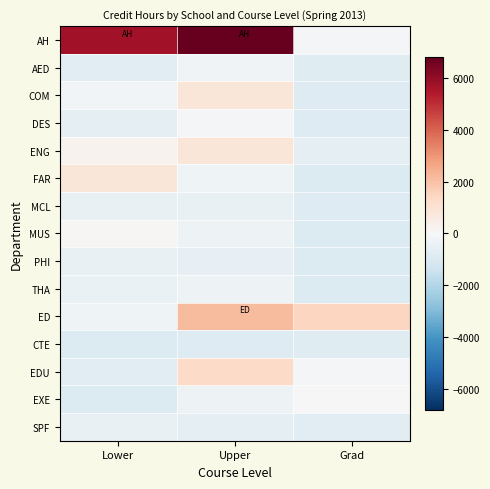

Reading left to right, transcribe all the data shown in this chart.

AH: Lower=5701	Upper=6802	Grad=-74
AED: Lower=-743	Upper=-254	Grad=-824
COM: Lower=-182	Upper=846	Grad=-875
DES: Lower=-590	Upper=-139	Grad=-899
ENG: Lower=253	Upper=850	Grad=-665
FAR: Lower=823	Upper=-290	Grad=-904
MCL: Lower=-479	Upper=-503	Grad=-902
MUS: Lower=60	Upper=-334	Grad=-917
PHI: Lower=-509	Upper=-532	Grad=-917
THA: Lower=-457	Upper=-358	Grad=-917
ED: Lower=-290	Upper=2133	Grad=1458
CTE: Lower=-917	Upper=-884	Grad=-806
EDU: Lower=-692	Upper=1297	Grad=-108
EXE: Lower=-917	Upper=-369	Grad=-17
SPF: Lower=-515	Upper=-662	Grad=-782